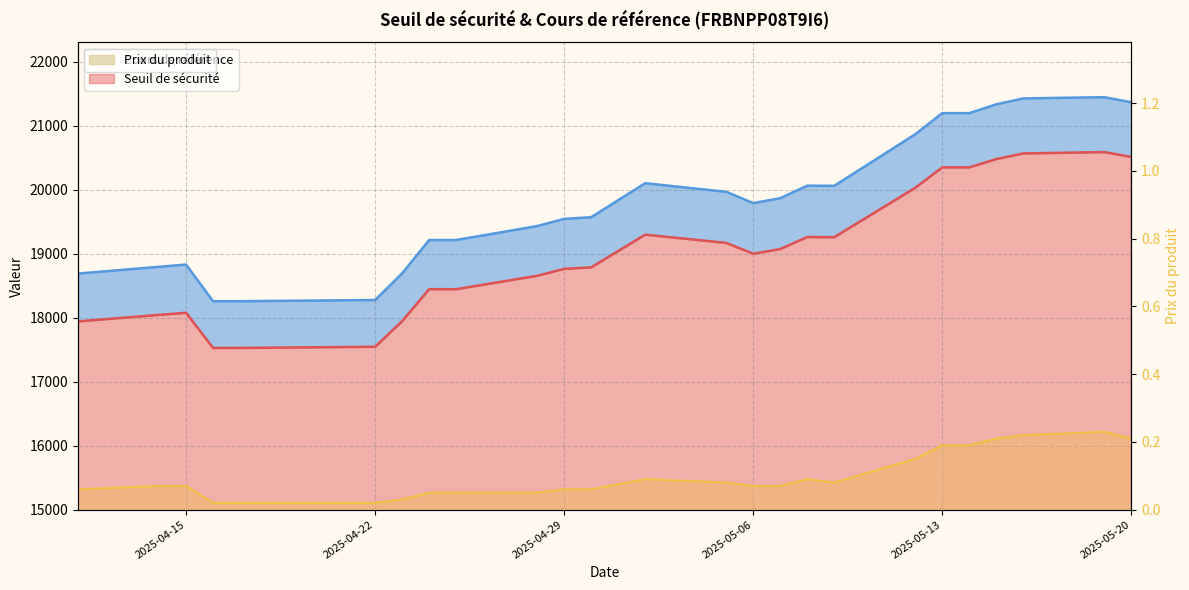

What are all the series names shown in the legend?

Seuil de sécurité, Cours de référence, Prix du produit